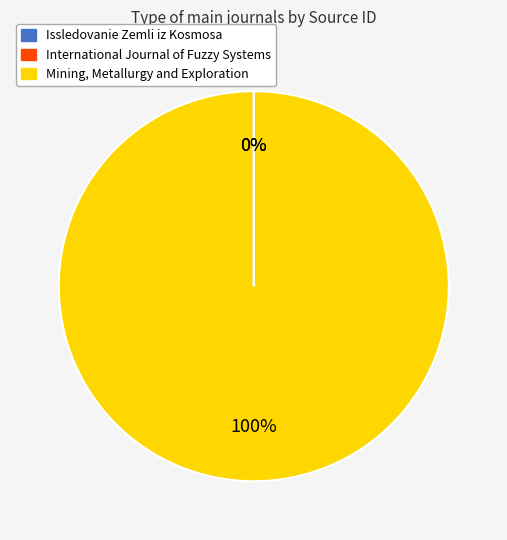

What percentage is the Mining, Metallurgy and Exploration slice, to the nearest percent?

100%